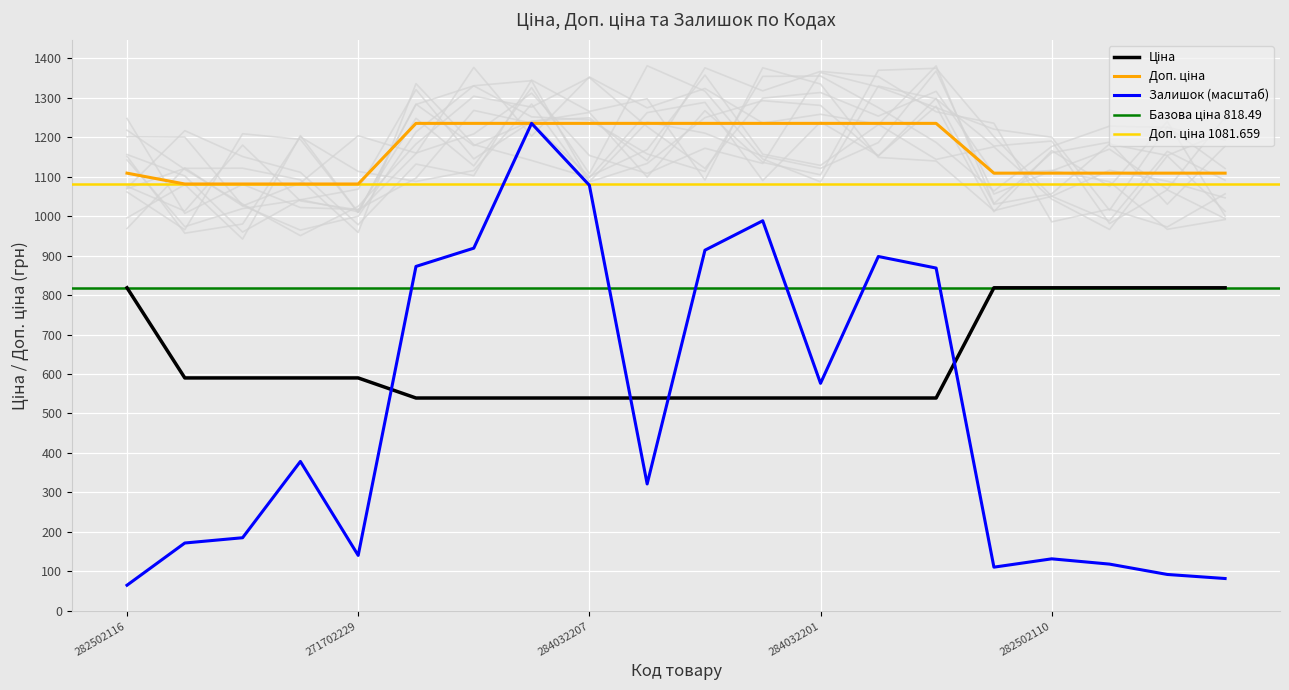

Reading left to right, transcribe all the data shown in this chart.

Ціна: 282502116=818.5	271712228=589.9	271712227=589.9	271702230=589.9	271702229=589.9	284032204=539.0	284032203=539.0	284032208=539.0	284032207=539.0	284032206=539.0	284032205=539.0	284032202=539.0	284032201=539.0	284032200=539.0	284032199=539.0	282502117=818.5	282502110=818.5	282502115=818.5	282502114=818.5	282502113=818.5
Доп. ціна: 282502116=1109.2	271712228=1081.7	271712227=1081.7	271702230=1081.7	271702229=1081.7	284032204=1235.4	284032203=1235.4	284032208=1235.4	284032207=1235.4	284032206=1235.4	284032205=1235.4	284032202=1235.4	284032201=1235.4	284032200=1235.4	284032199=1235.4	282502117=1109.2	282502110=1109.2	282502115=1109.2	282502114=1109.2	282502113=1109.2
Залишок: 282502116=64.3	271712228=171.3	271712227=184.7	271702230=378.2	271702229=140.0	284032204=872.6	284032203=919.0	284032208=1235.4	284032207=1078.5	284032206=321.1	284032205=913.8	284032202=988.4	284032201=576.3	284032200=897.9	284032199=868.5	282502117=110.1	282502110=131.2	282502115=117.8	282502114=91.6	282502113=81.3